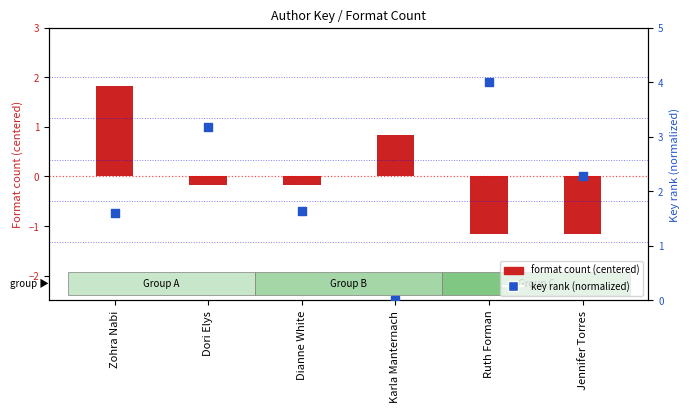

Which series reaches the maximum Y coordinate?

key rank (normalized)